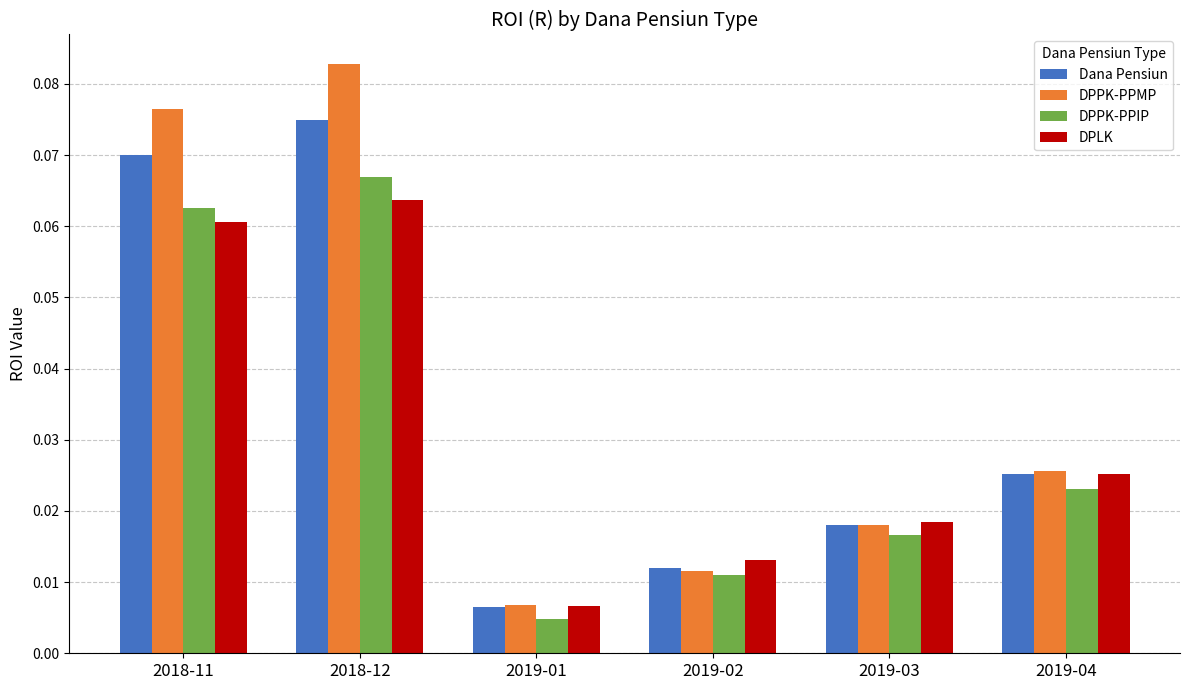

At which label is Dana Pensiun closest to 0?

2019-01